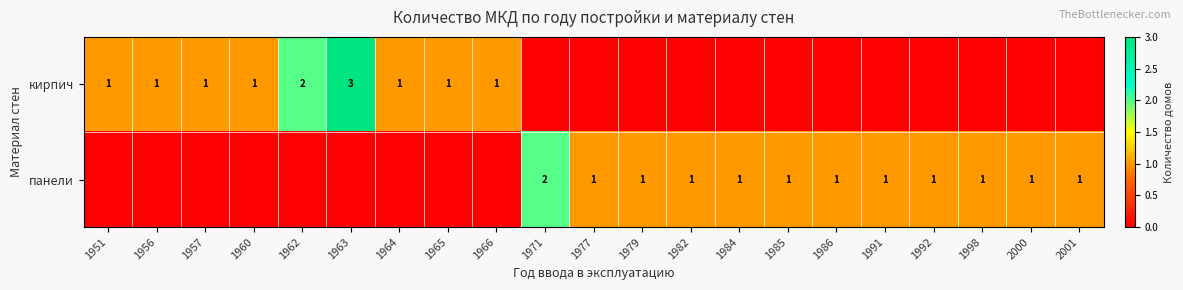

Which series changed the most between 1956 and 1966?

кирпич